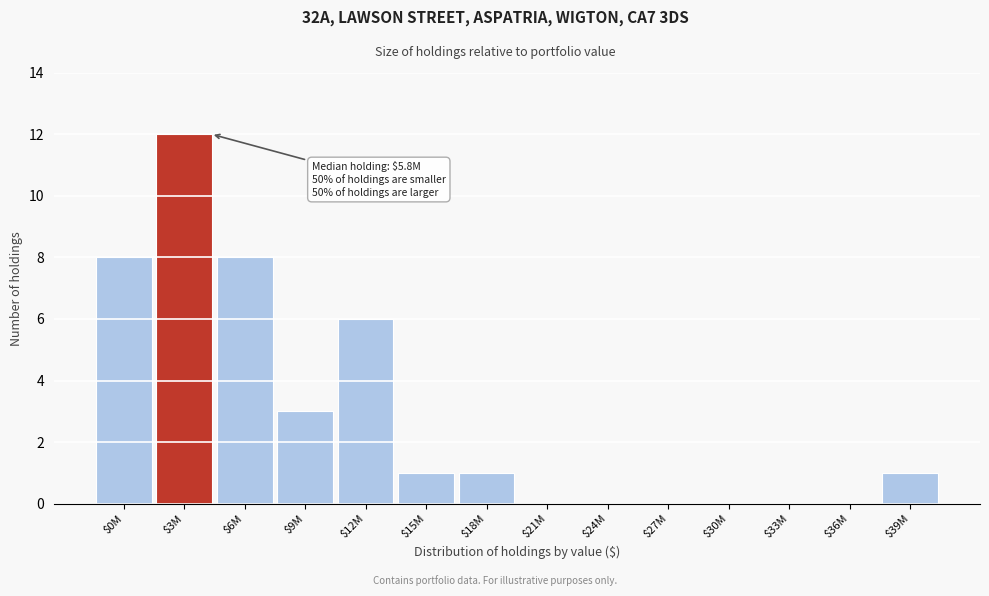

True or false: the data shows -6 at $36M.

False